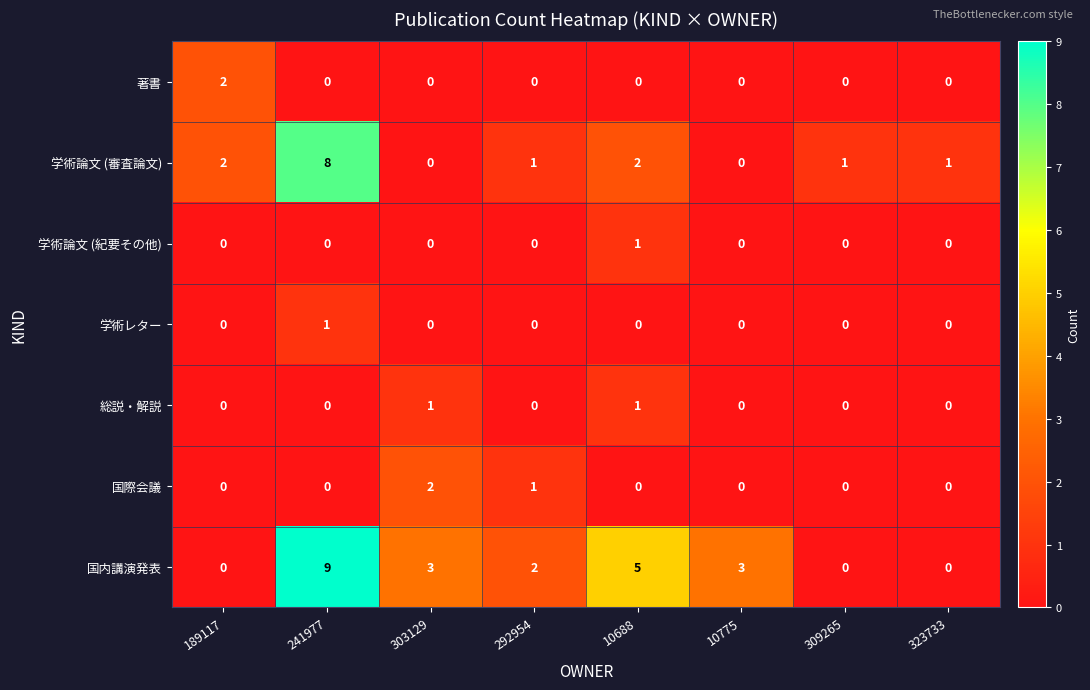

How many 国内講演発表 values are between 0 and 5?

7